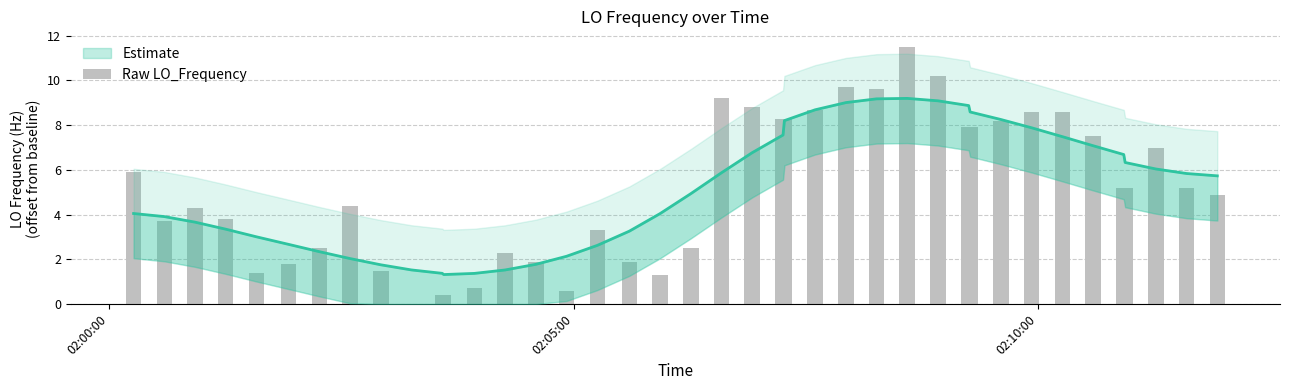

Is it true that the value at 3 is 6.3?

False